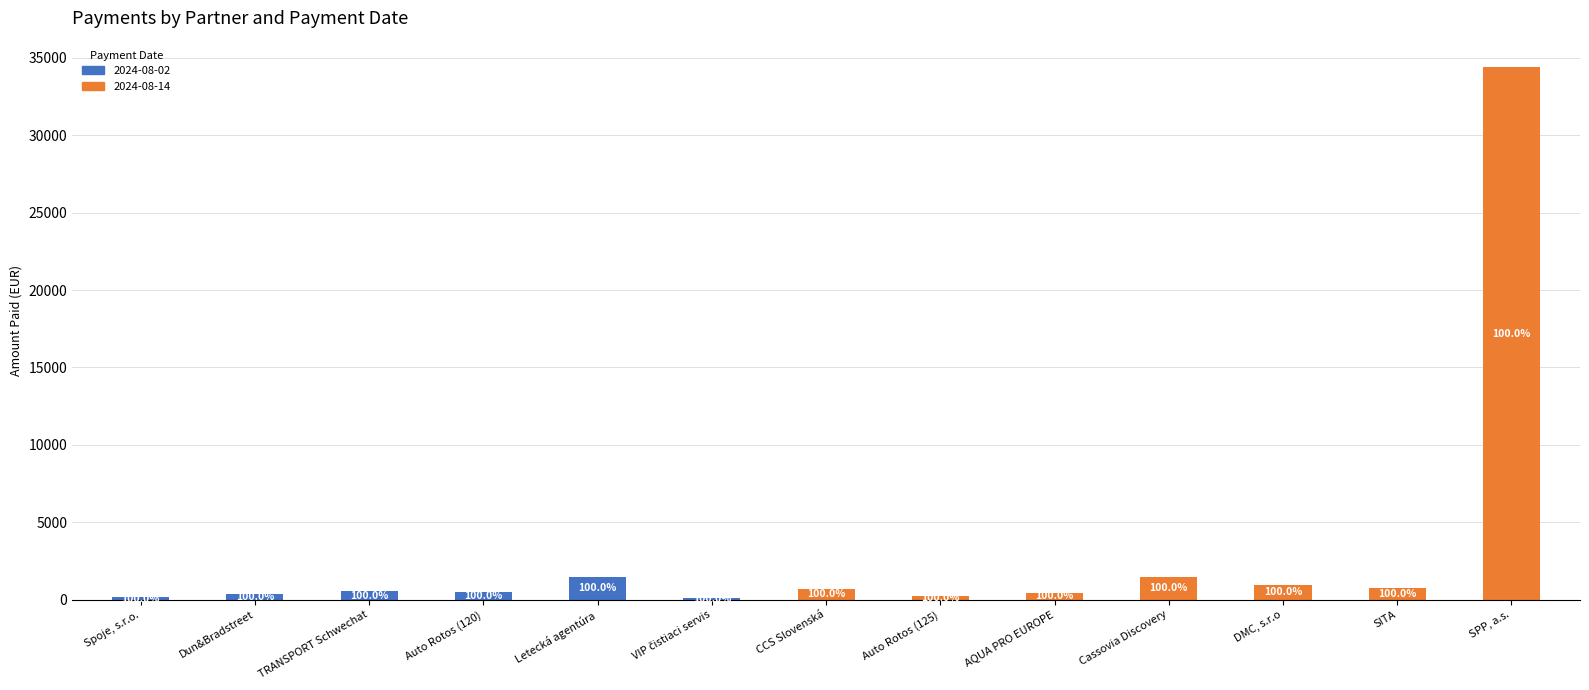

What are all the series names shown in the legend?

2024-08-02, 2024-08-14